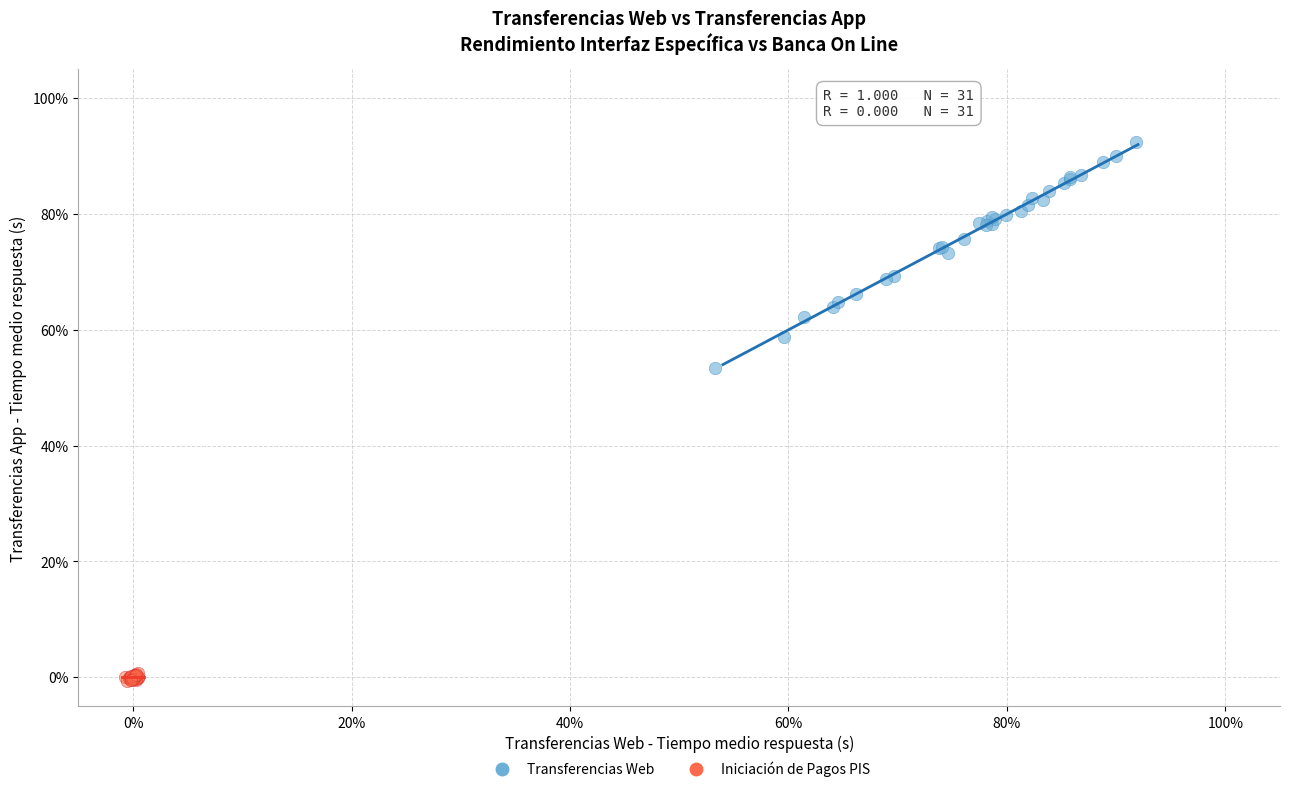

What are all the series names shown in the legend?

Transferencias Web, Iniciación de Pagos PIS